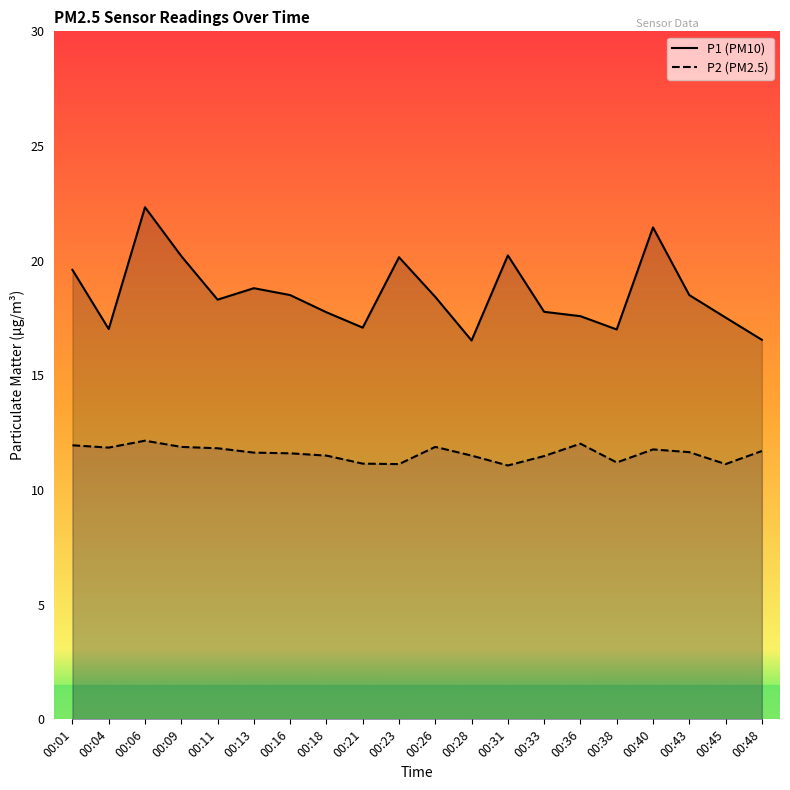

What is the total value across all series at 00:13?

30.4